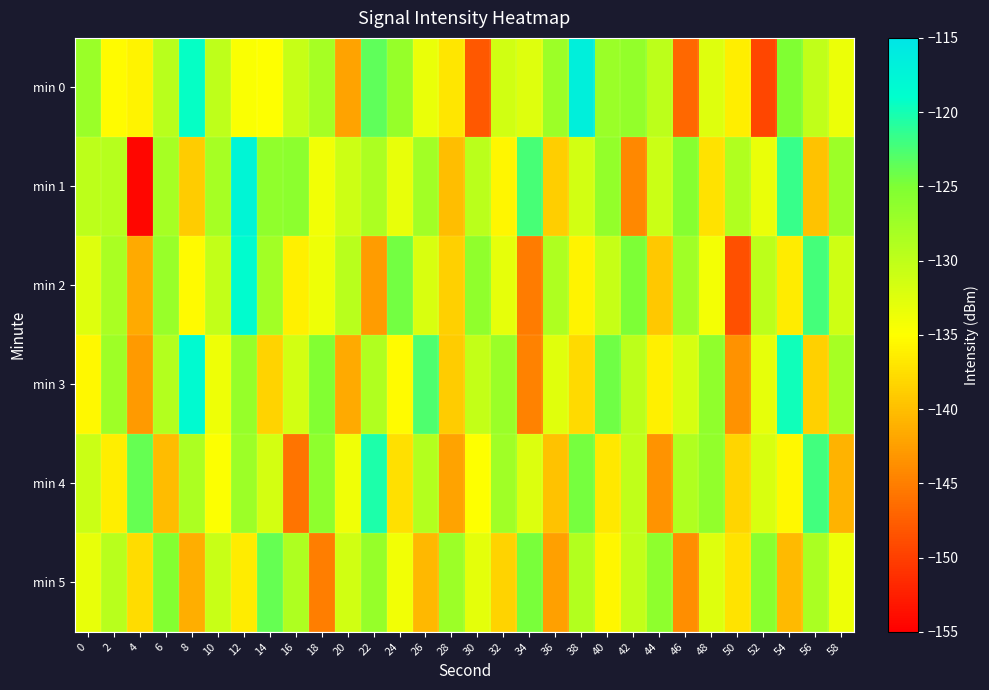

At which category is the sum across all series the highest?

12